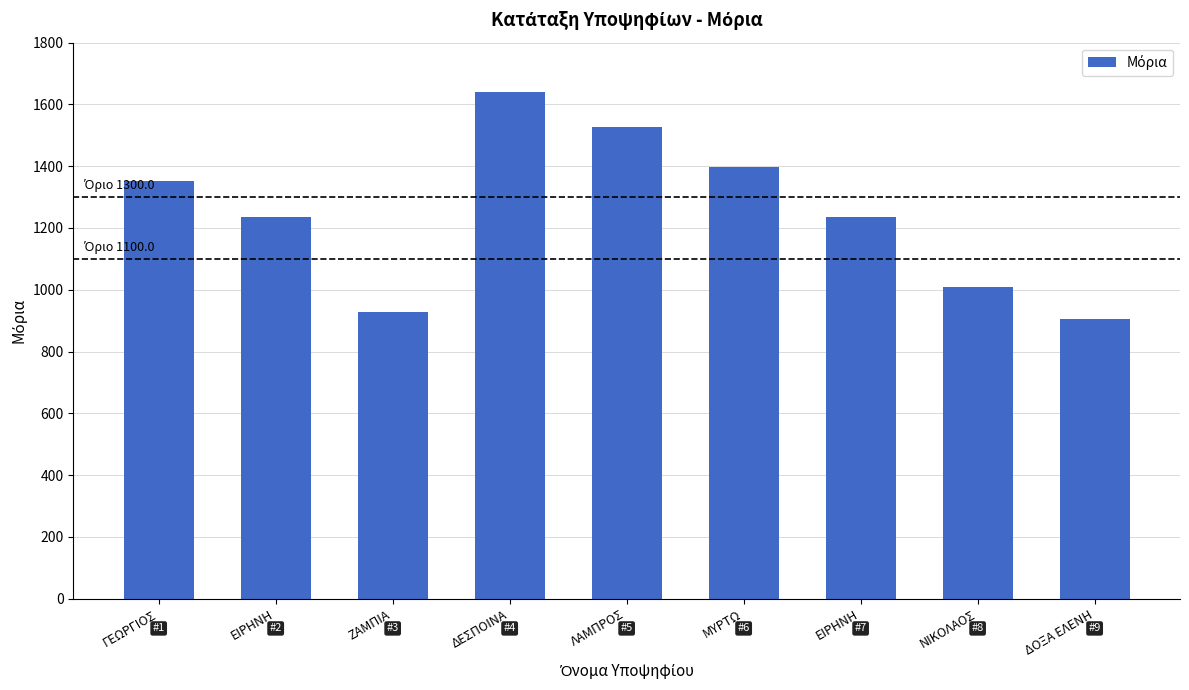

Are the bars horizontal?

No